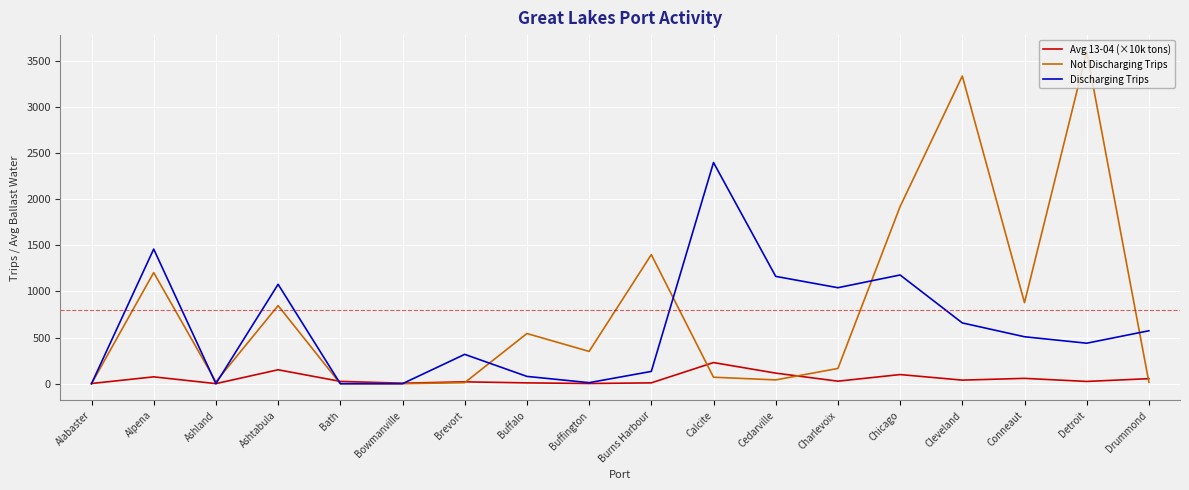

What is the total value across all series at Ashtabula?

2075.8